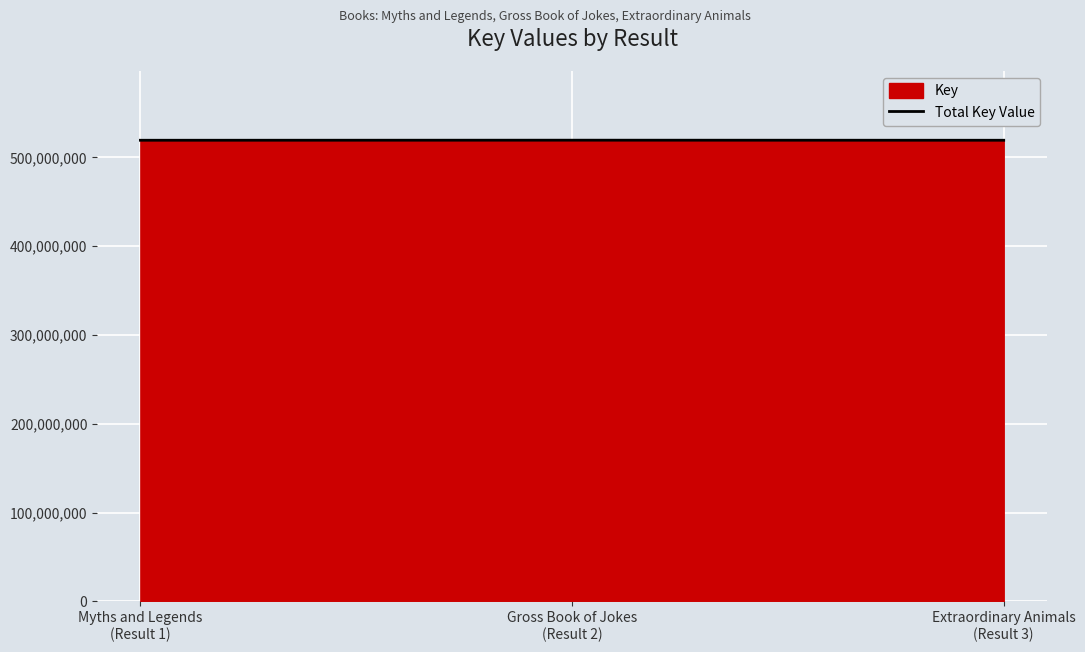

Between Extraordinary Animals
(Result 3) and Gross Book of Jokes
(Result 2), which is larger?

Gross Book of Jokes
(Result 2)